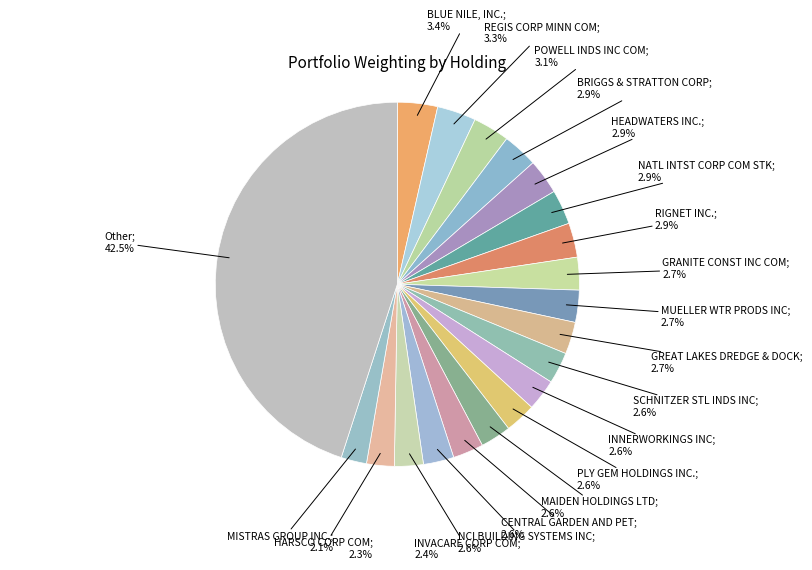

True or false: INNERWORKINGS INC accounts for 11% of the total.

False